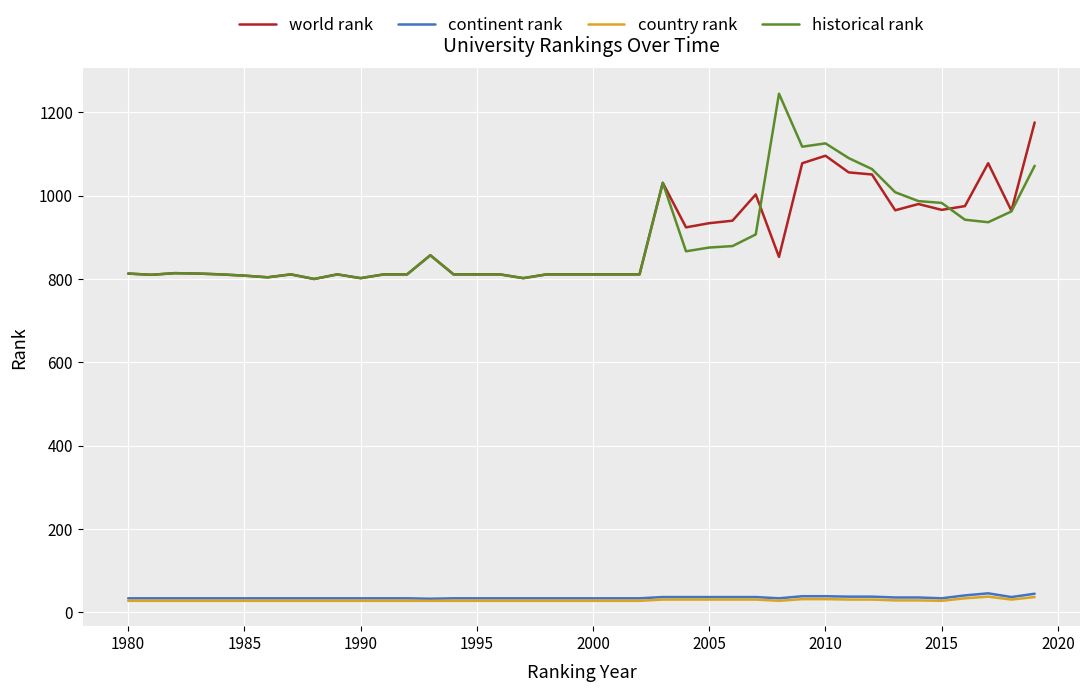

What is the difference between the maximum and minimum values in the historical rank series?

445.0